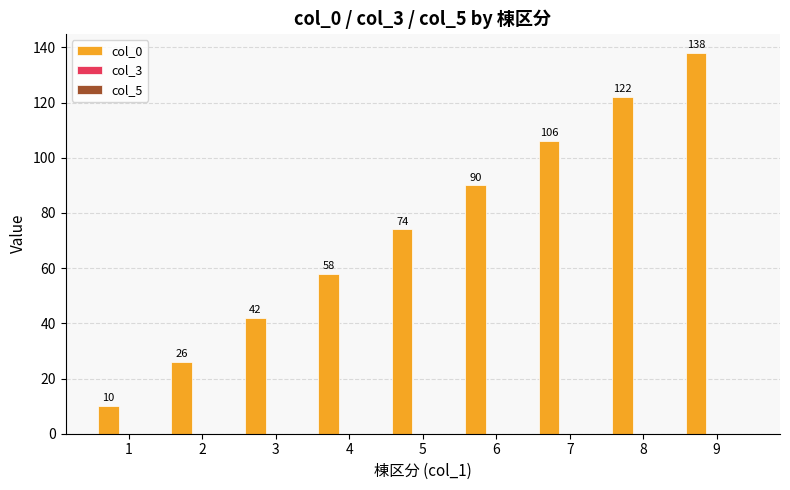

What is the average value?

74